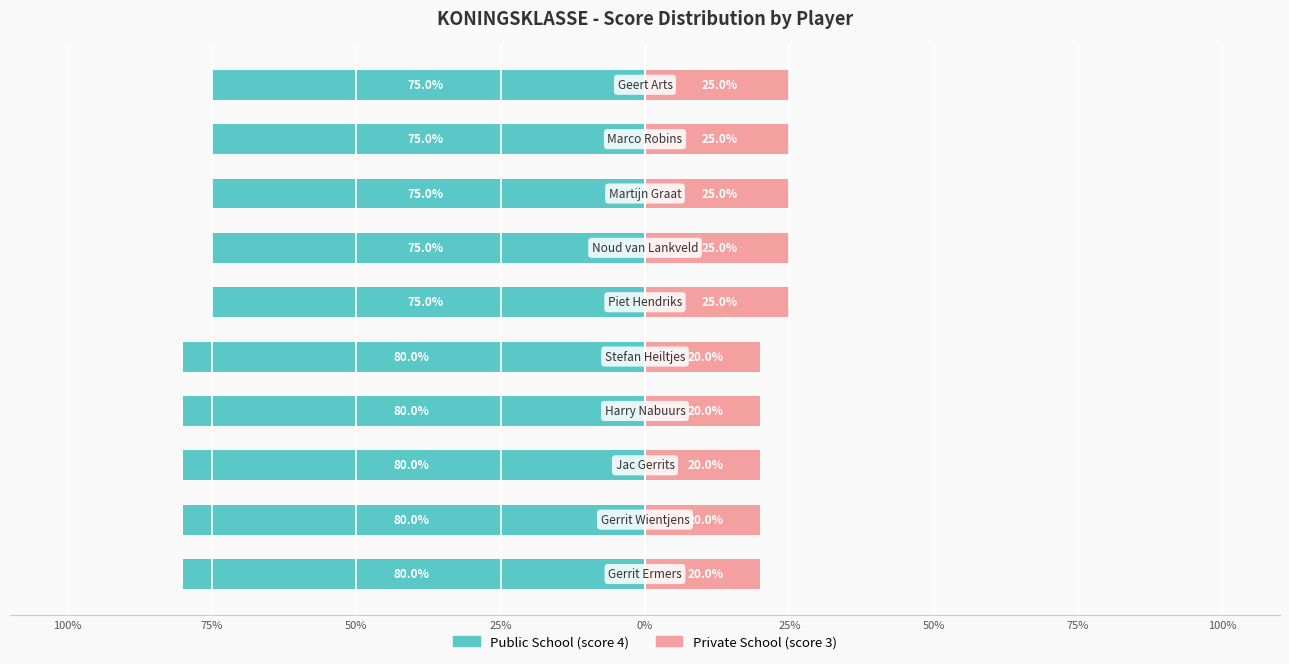

Reading left to right, extract all data points from this chart.

Public School: -80	-80	-80	-80	-80	-75	-75	-75	-75	-75
Private School: 20	20	20	20	20	25	25	25	25	25